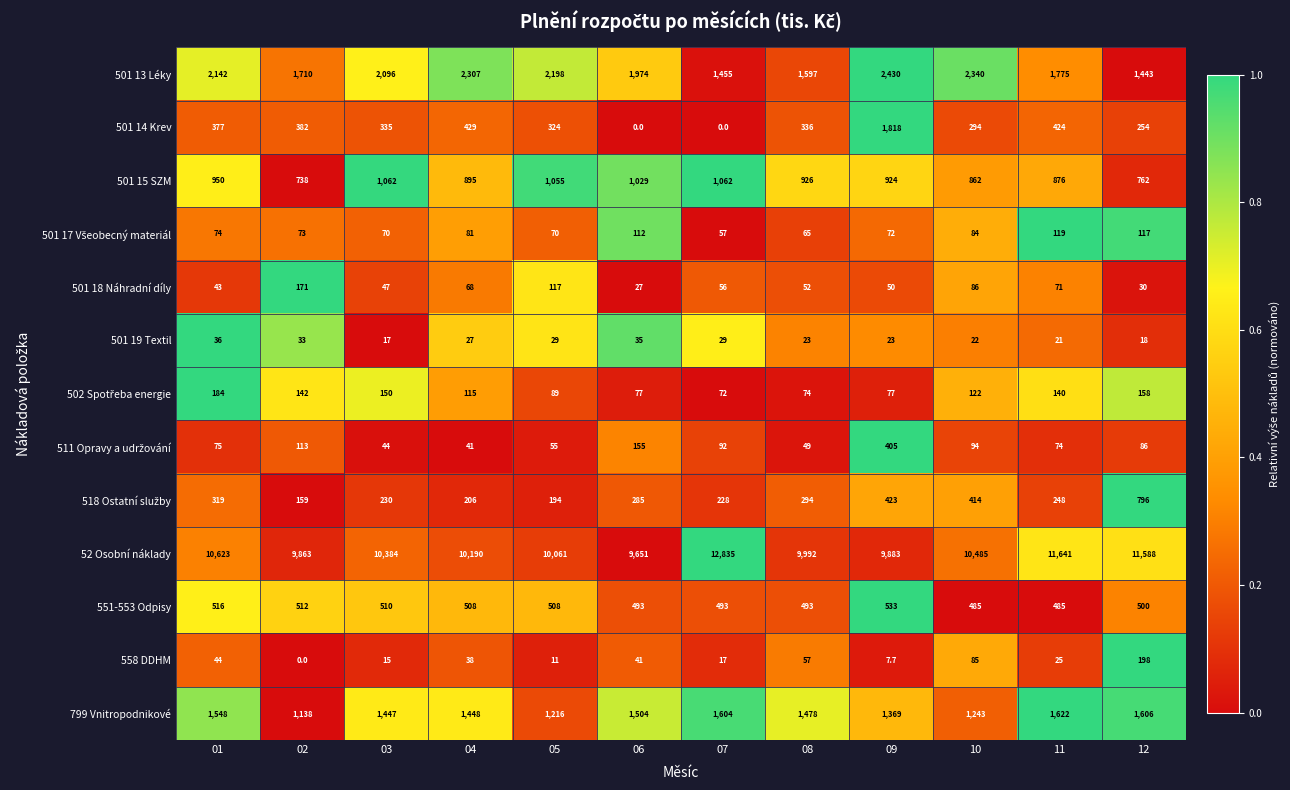

What is the difference between the maximum and minimum values in the 501 14 Krev series?

1818.0